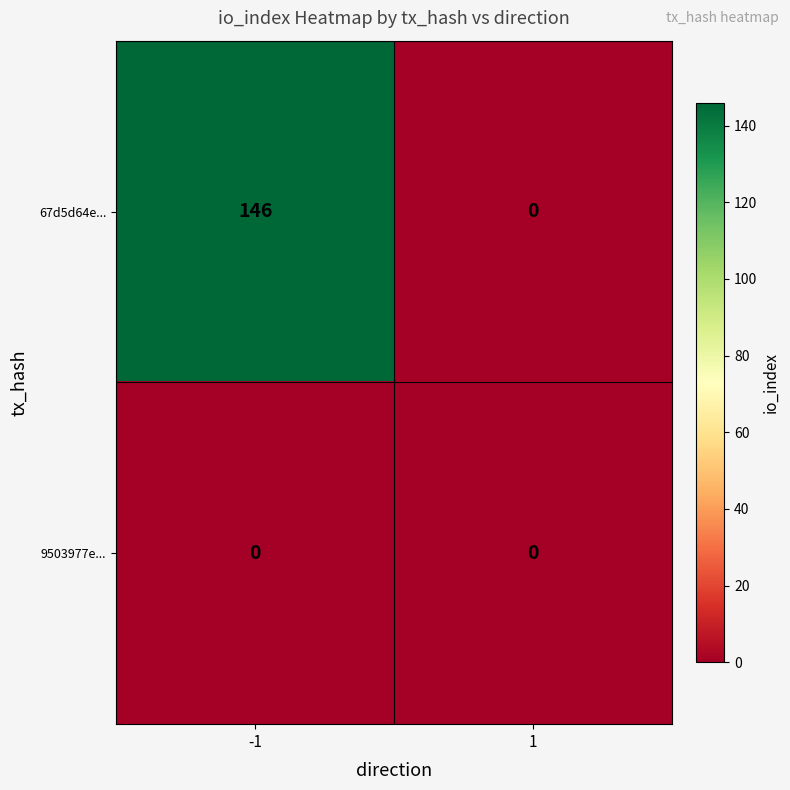

Rank the series by their maximum value, from lowest to highest.

9503977e..., 67d5d64e...